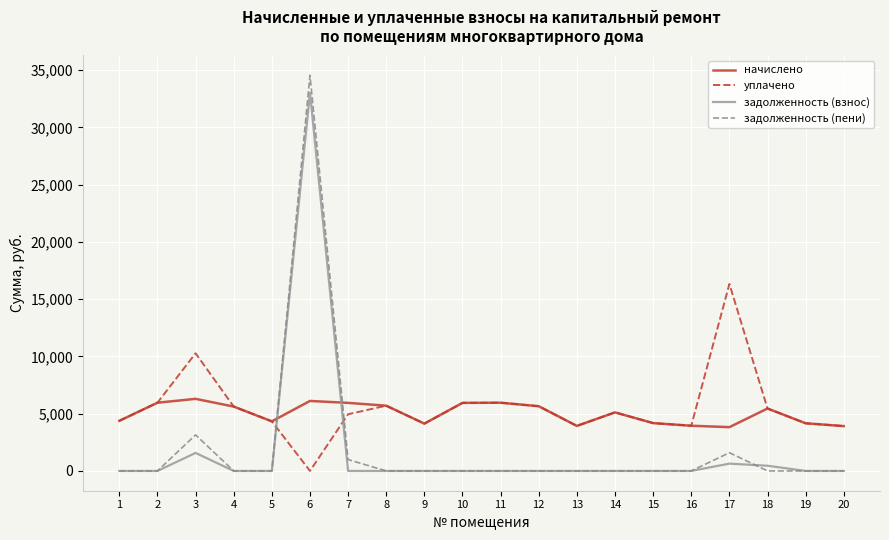

List the series in order of their peak value, lowest first.

начислено, уплачено, задолженность (взнос), задолженность (пени)